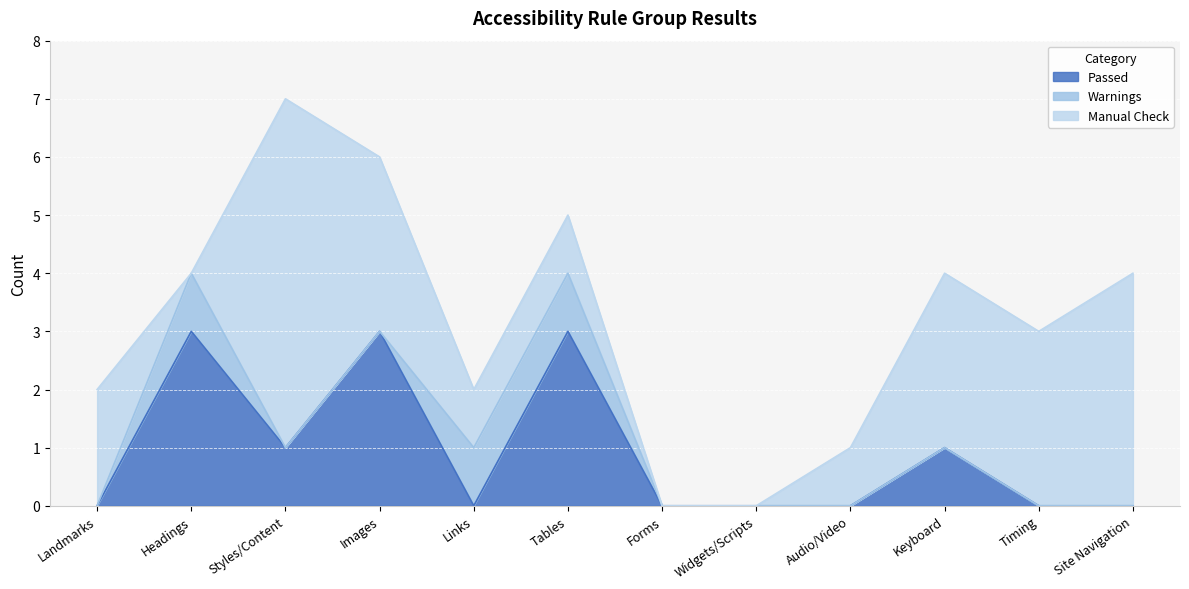

True or false: Warnings and Manual Check cross at least once.

True